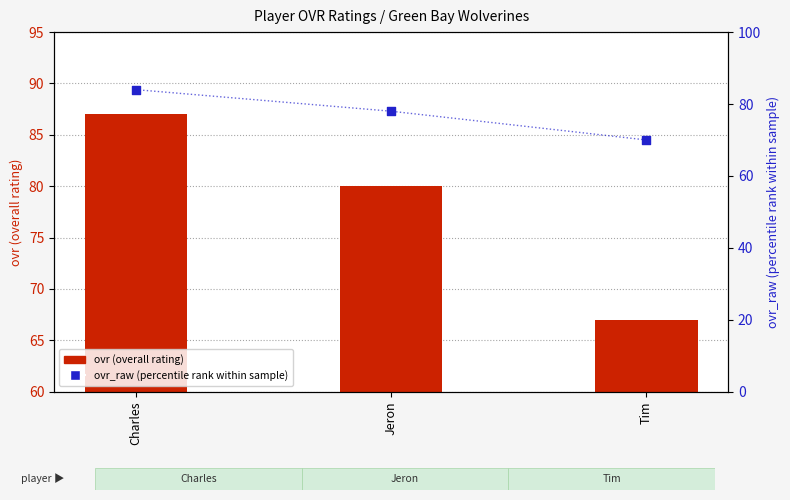

Is the value of ovr_raw (percentile rank within sample) at Charles greater than the value of ovr (overall rating) at Jeron?

Yes